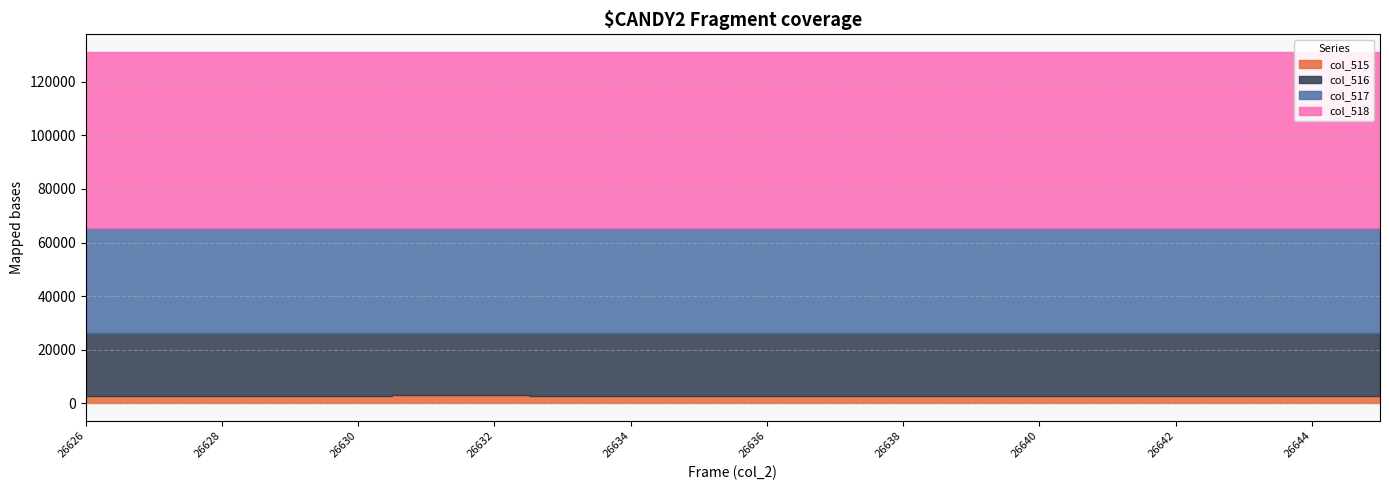

At which category does col_517 reach its first local peak?

26628